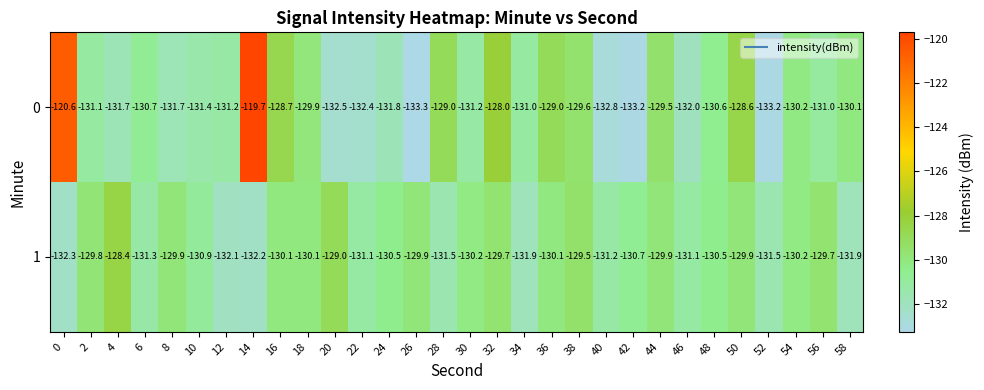

At which category does the chart reach its minimum across all series?

26